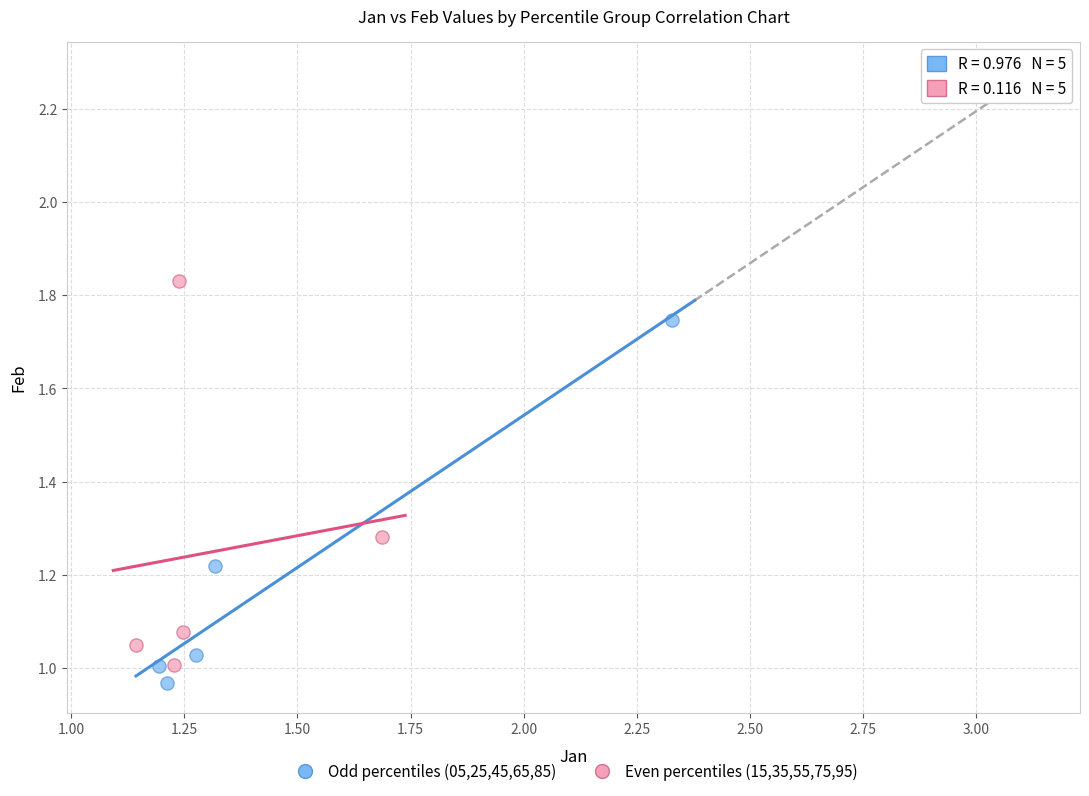

What are all the series names shown in the legend?

Odd percentiles (05,25,45,65,85), Even percentiles (15,35,55,75,95)